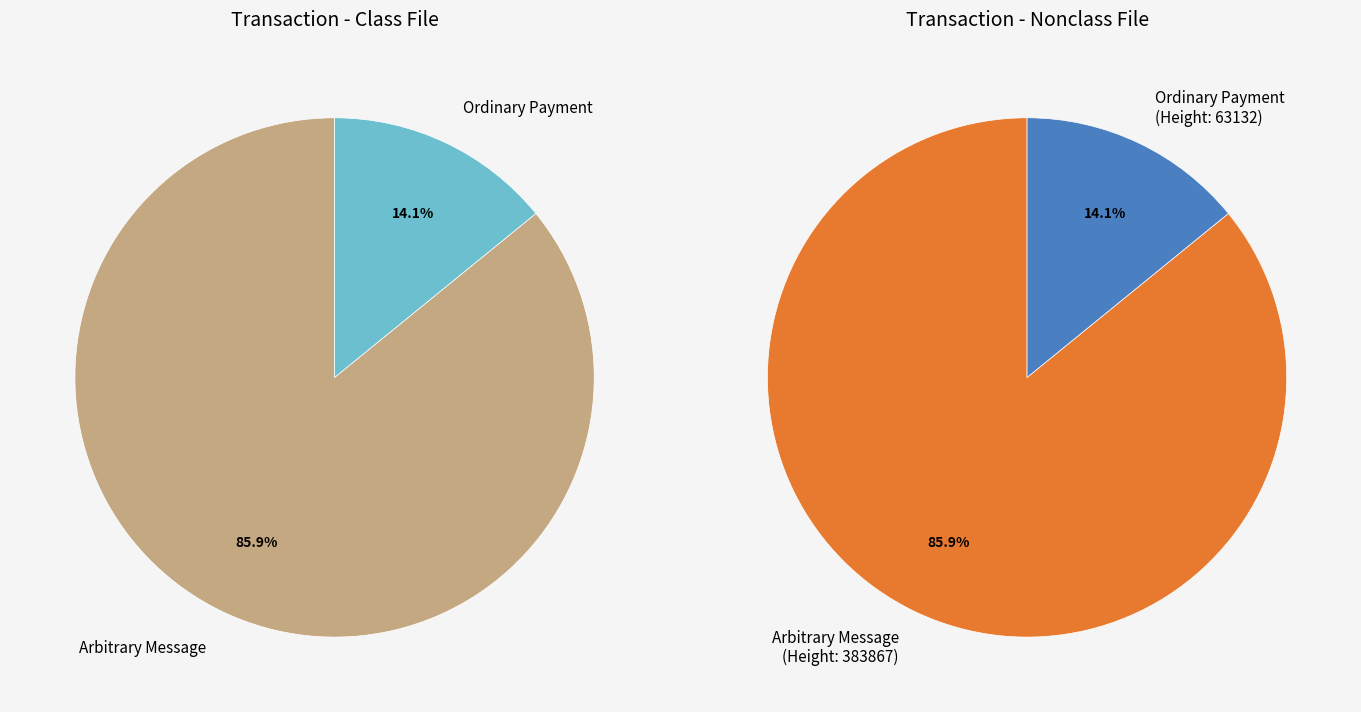

How much of the chart is everything except 383867?

14.1%